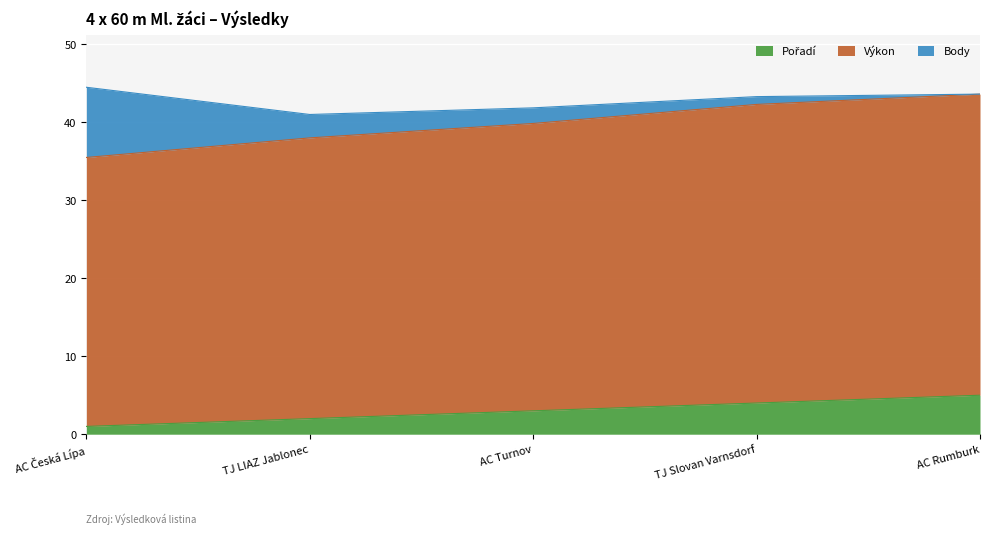

What position from the right is AC Rumburk?

1